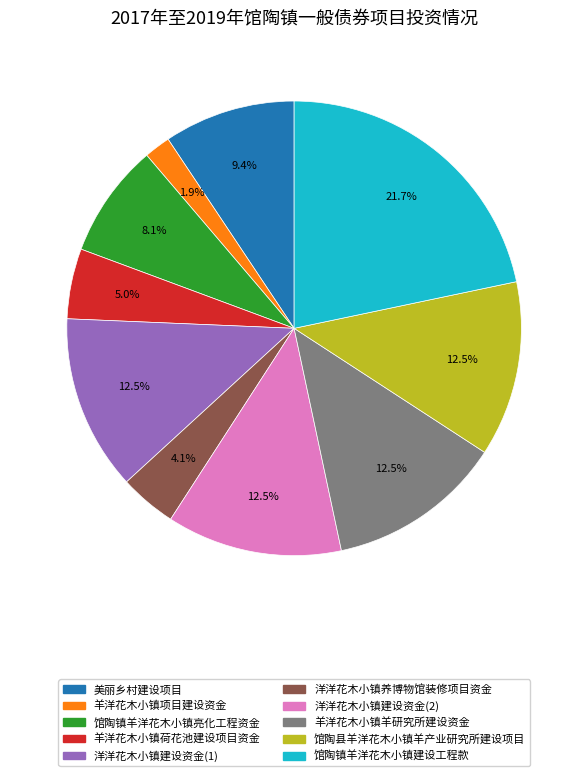

How much of the chart is everything except 洋洋花木小镇建设资金(1)?

87.5%